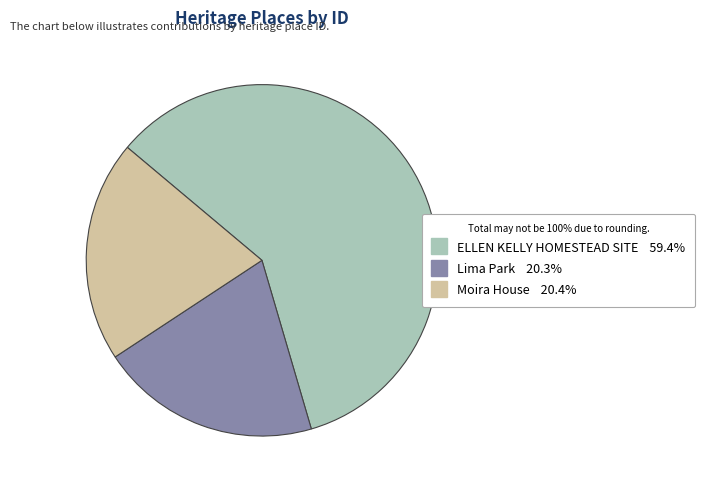

Is it true that Moira House is 35% of the pie?

False